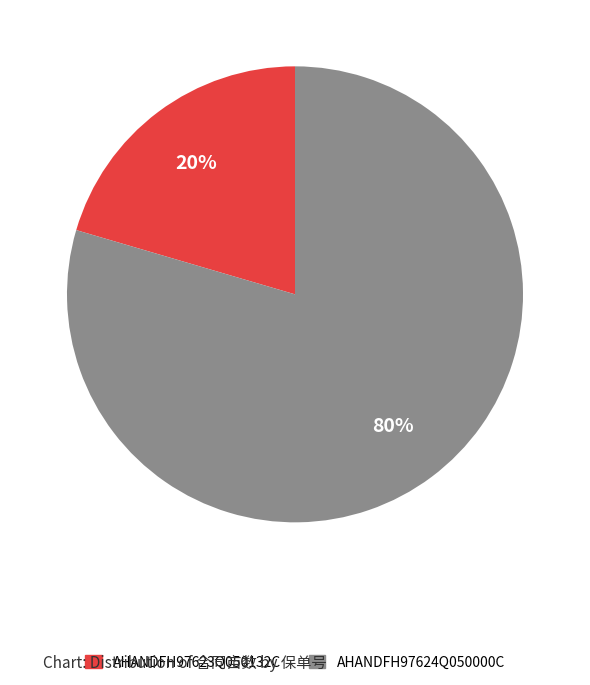

Combined, do AHANDFH97624Q050000C and AHANDFH97623Q050132C account for over 50%?

Yes